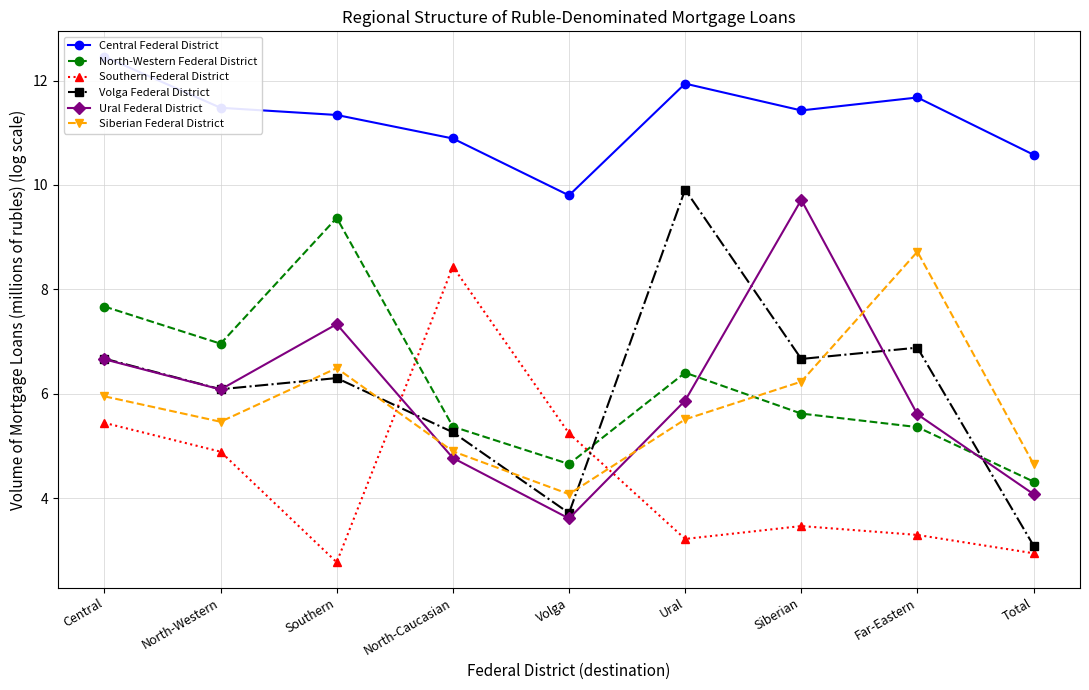

True or false: Southern Federal District and Siberian Federal District intersect in this chart.

True